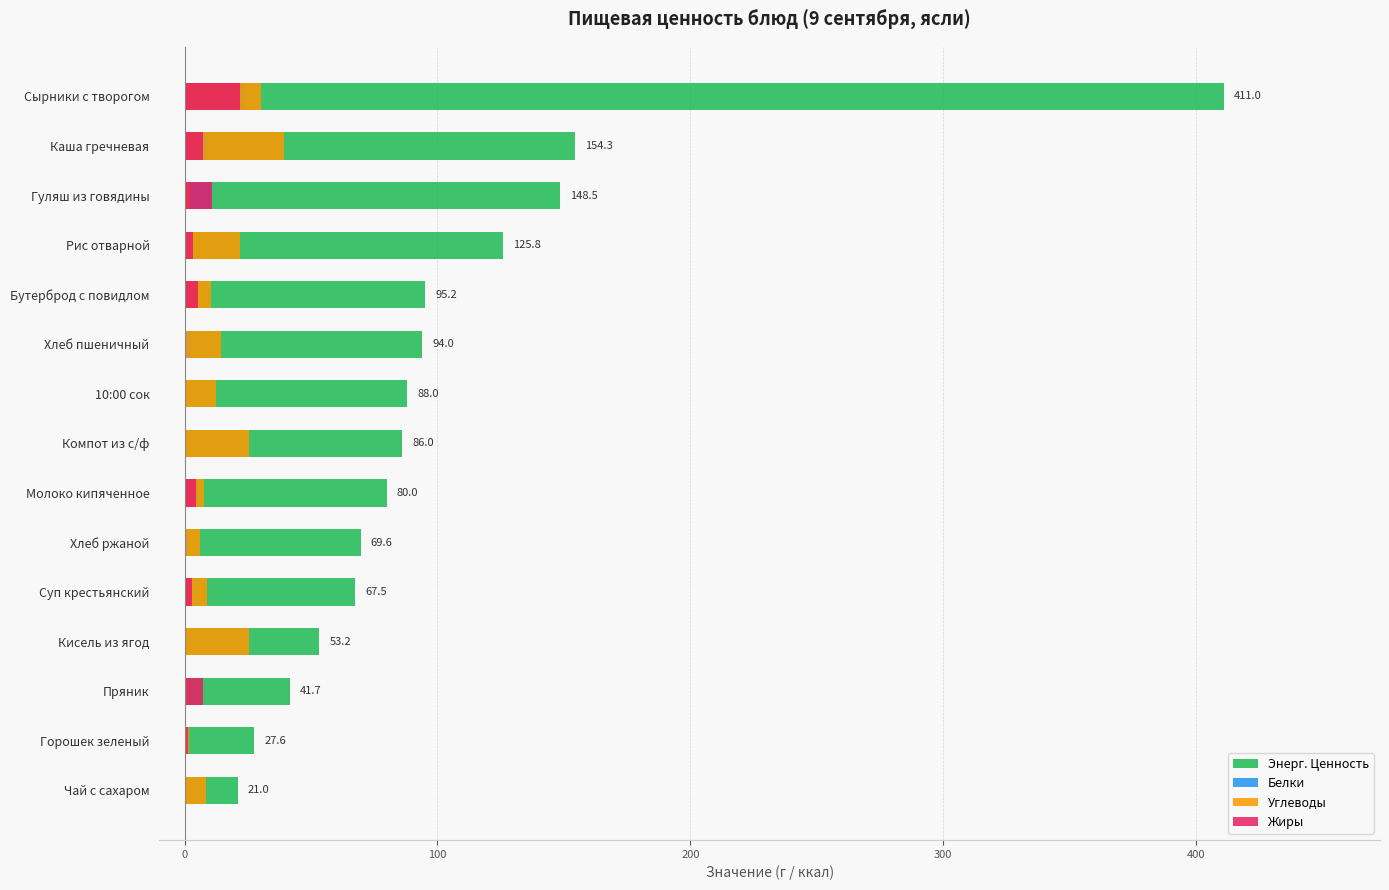

How many values in the Жиры series are below 3?

7